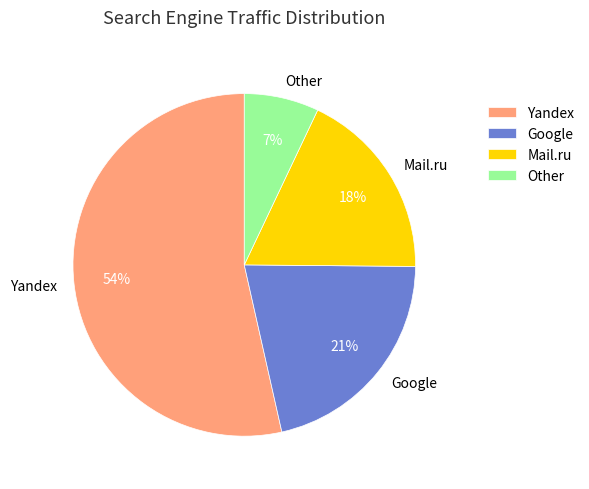

Rank the categories by value from lowest to highest.

Other, Mail.ru, Google, Yandex